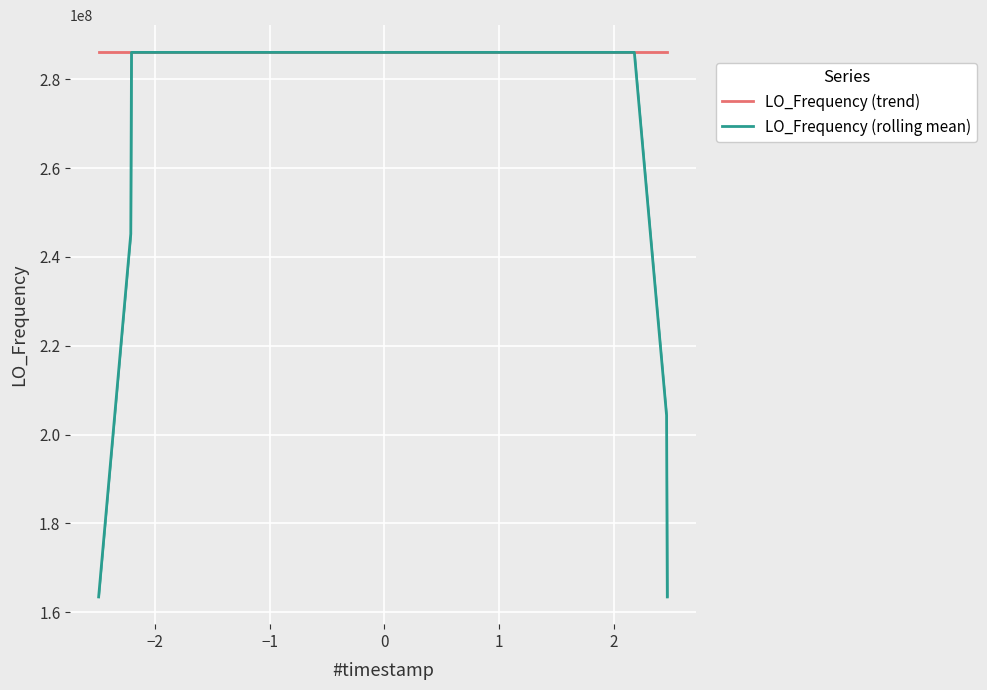

Is the value of LO_Frequency (trend) at 27 greater than the value of LO_Frequency (rolling mean) at 31?

No